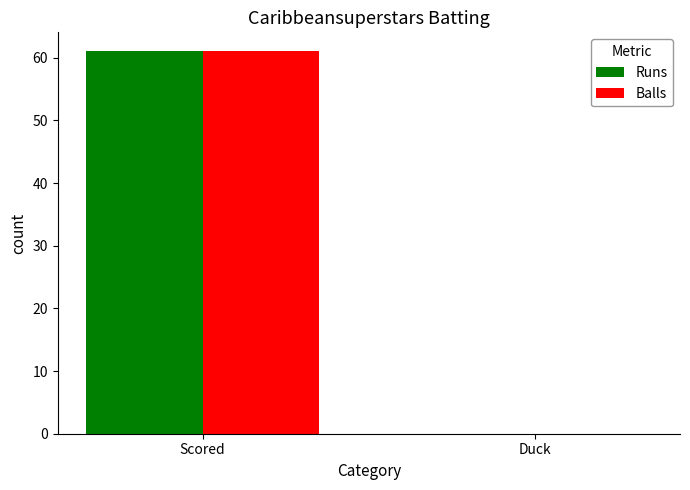

Is it true that Balls equals 0 at Duck?

True